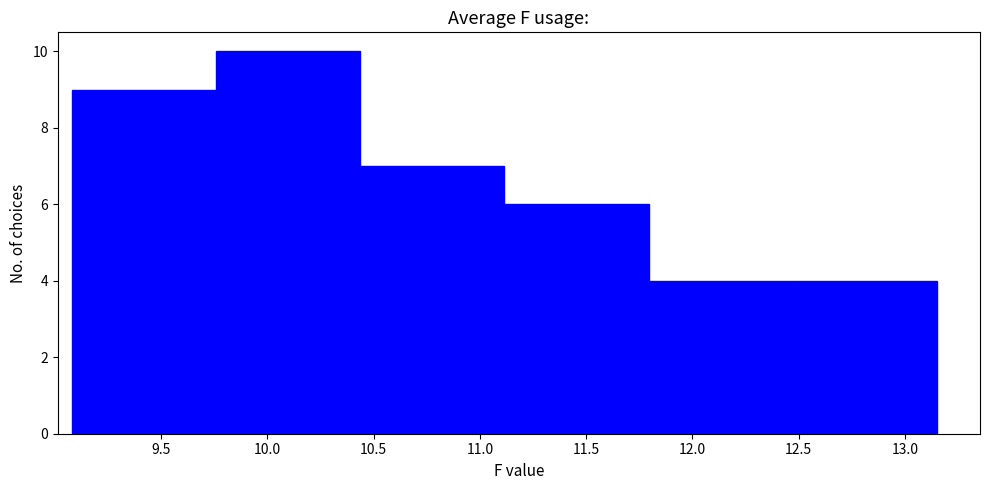

What is the height of the bar covering 11.10 to 11.80 on the x-axis? Neither the bar edges nor the heights are printed on the chart, so give them approximately, as read against the axes.

6